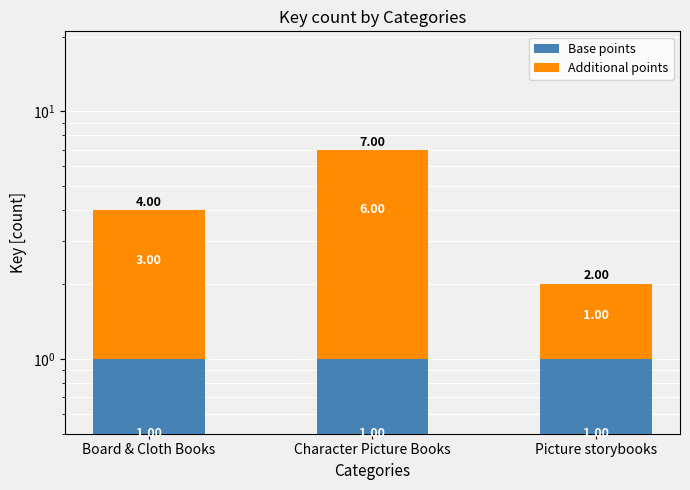

Which series has the largest total across all categories?

Additional points